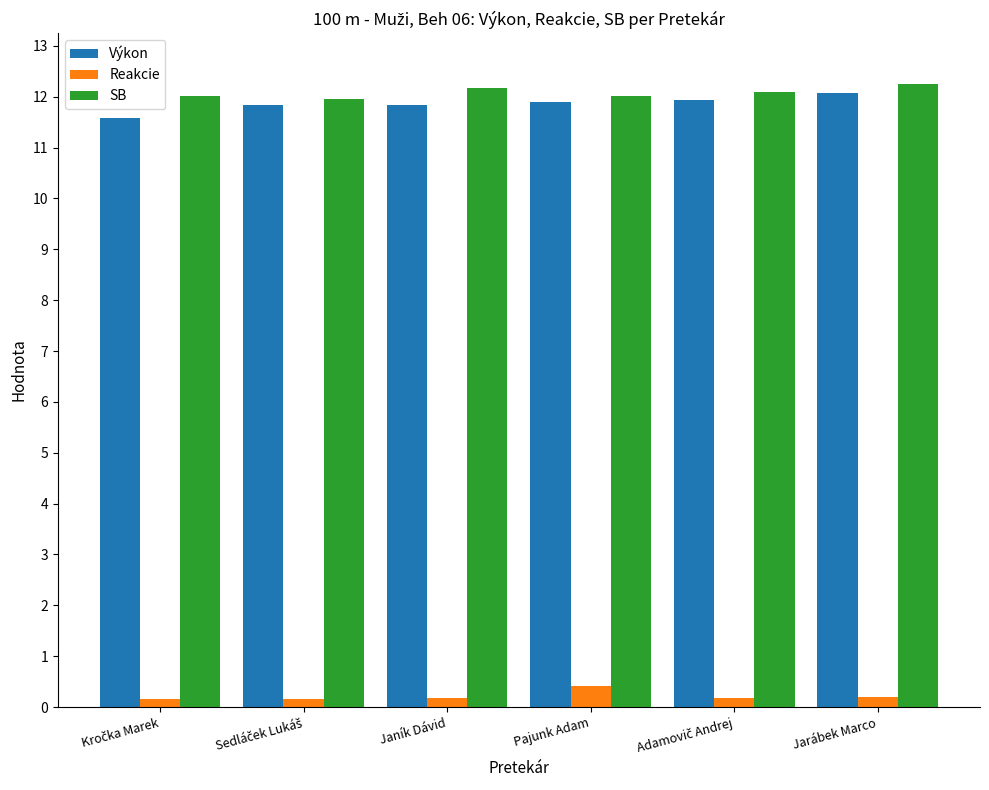

What is the average value of the SB series?

12.1